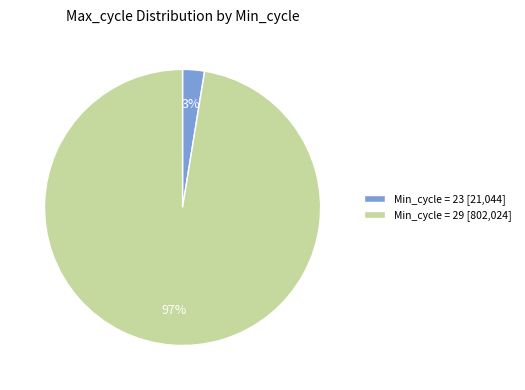

Which category has the biggest portion of the pie?

Min_cycle = 29 [802,024]